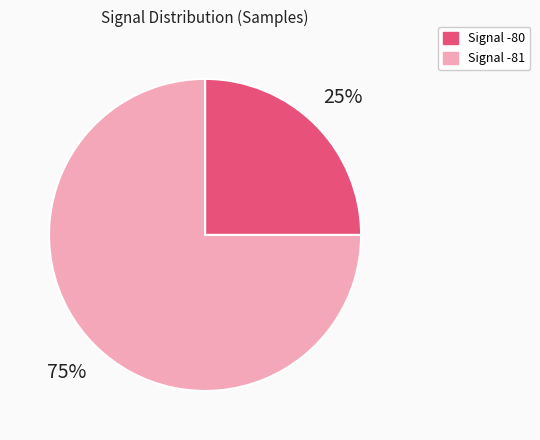

Is there any slice that represents more than half of the pie?

Yes